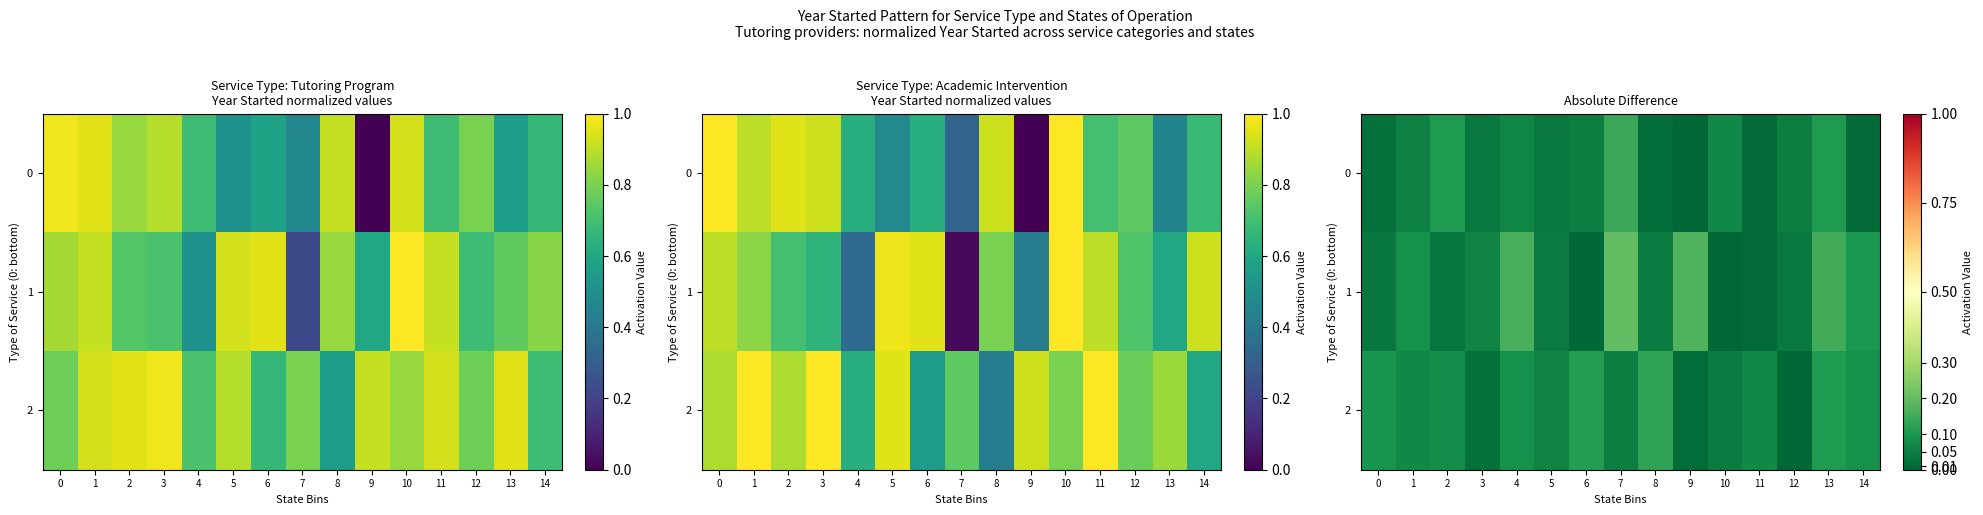

What is the average value of the 2 series?

0.1